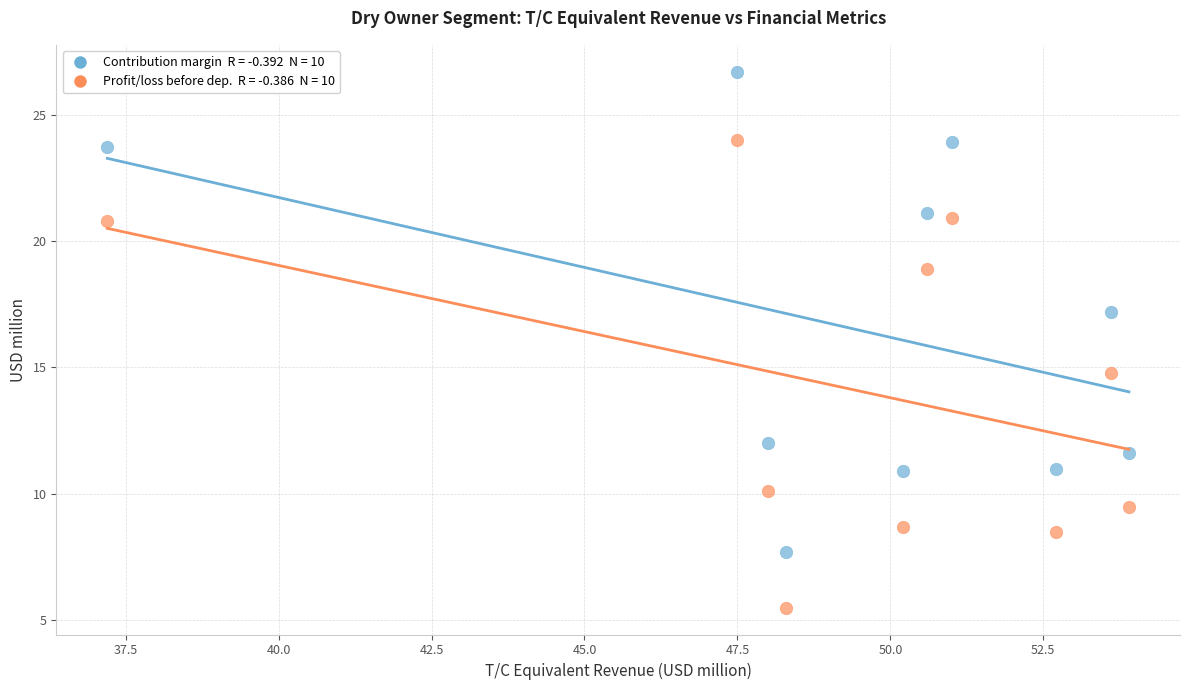

Across all data points, what is the range of X values (max minus min)?

16.7